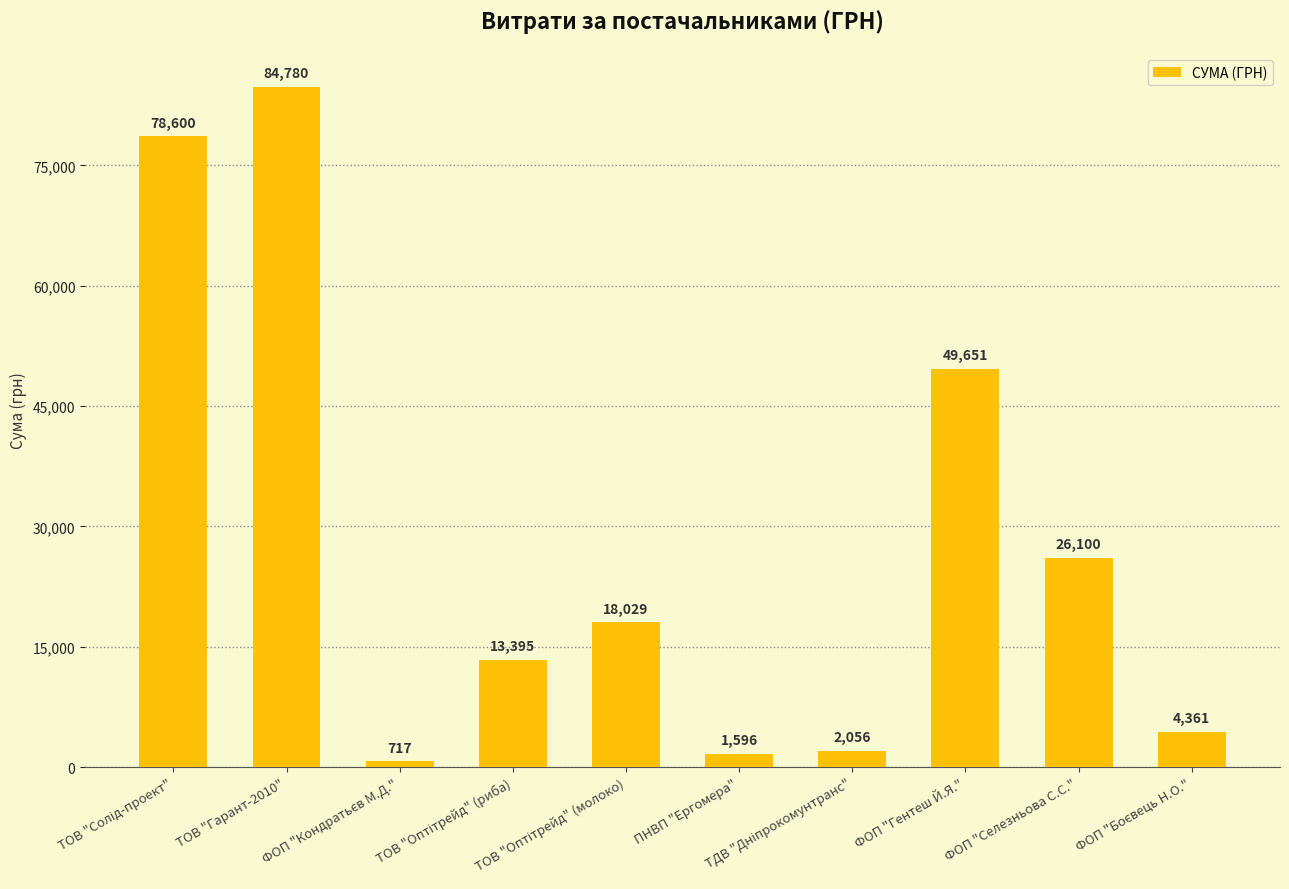

What is the maximum value shown in the chart?

84780.0